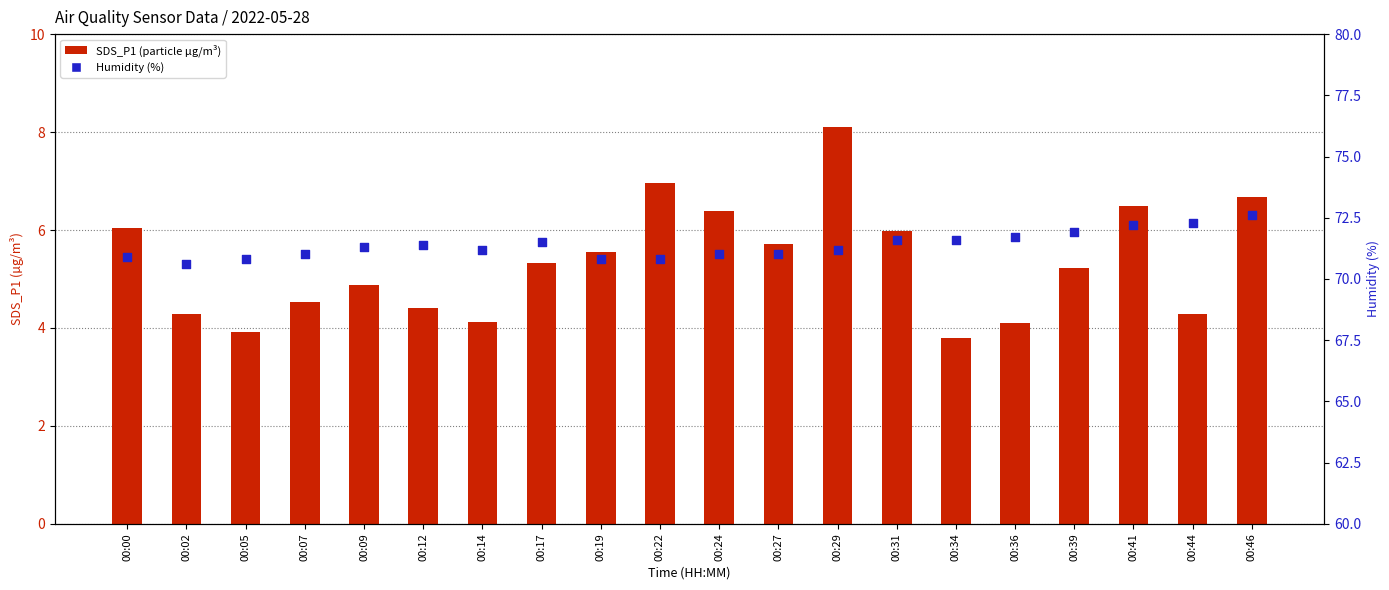

At which category is the sum across all series the highest?

00:29